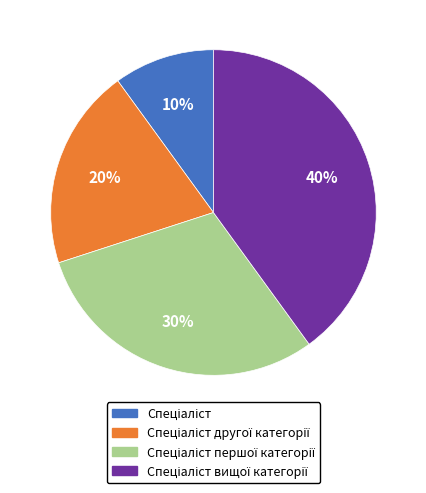

Does any single category account for the majority?

No